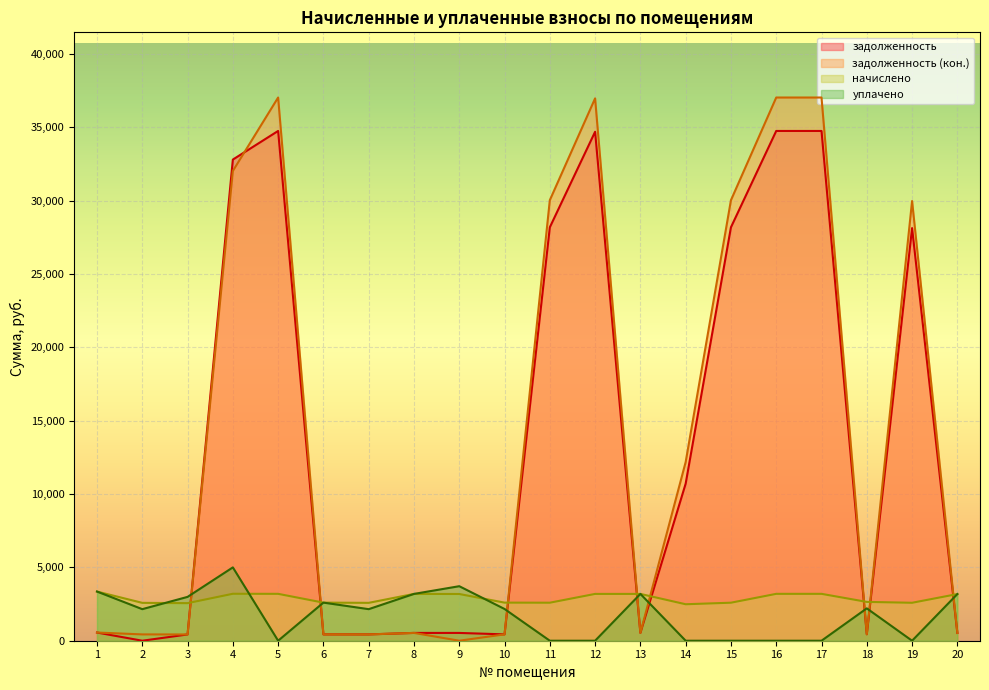

Which series has the largest range (max minus min)?

задолженность (кон.)